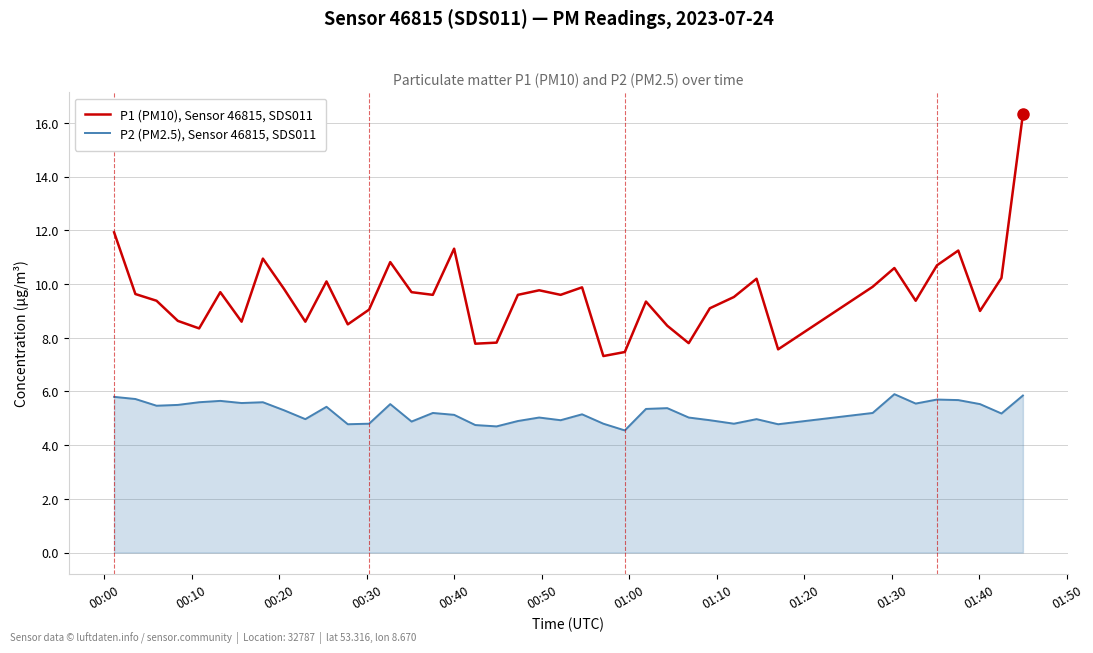

What is the highest value of the P1 (PM10), Sensor 46815, SDS011 series?

16.3